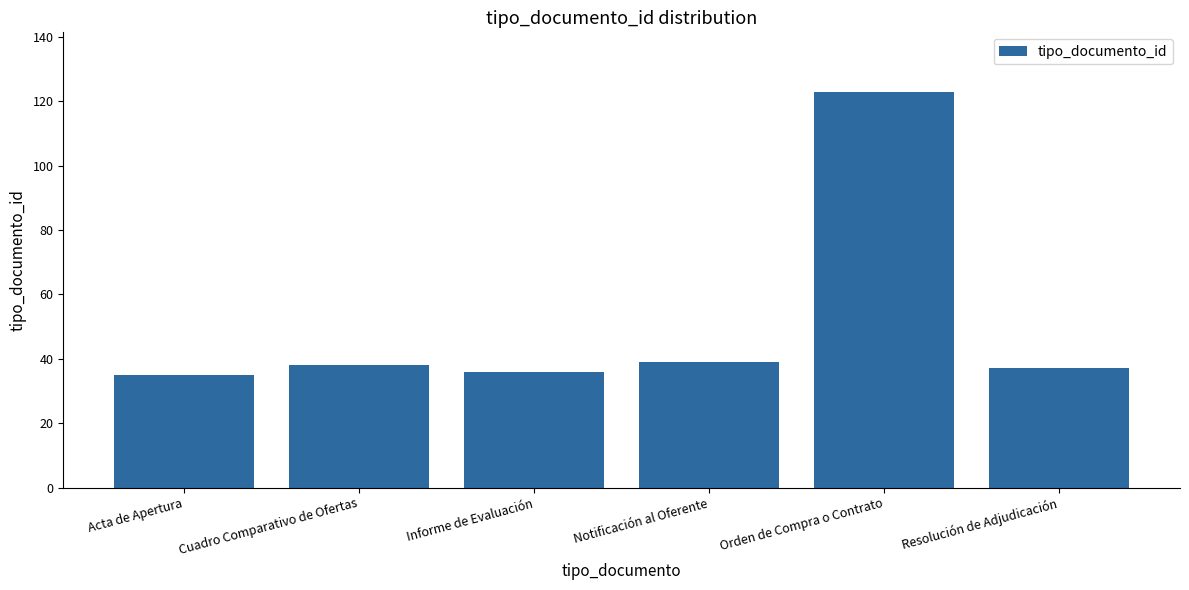

What is the value of the 1st bar from the left?

35